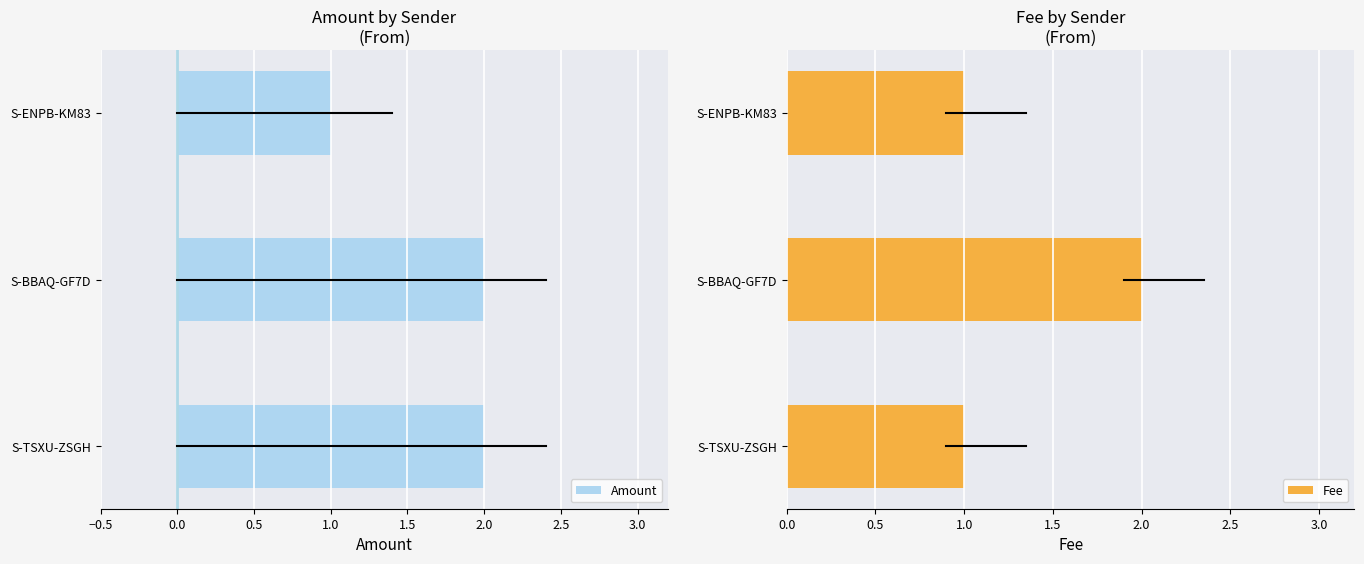

What is the minimum value for Fee?

1